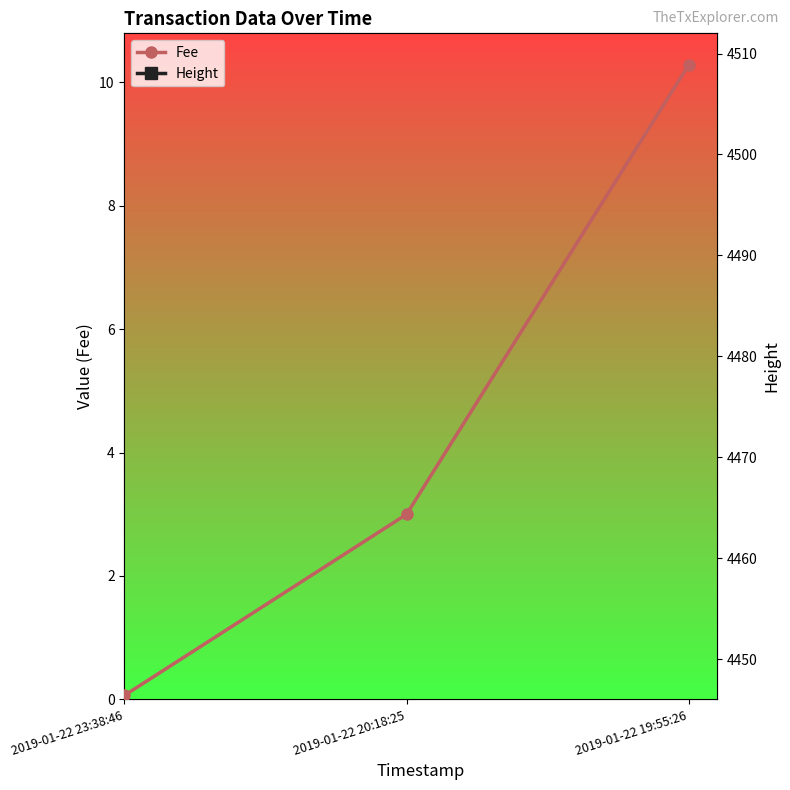

What position from the right is 2019-01-22 20:18:25?

2